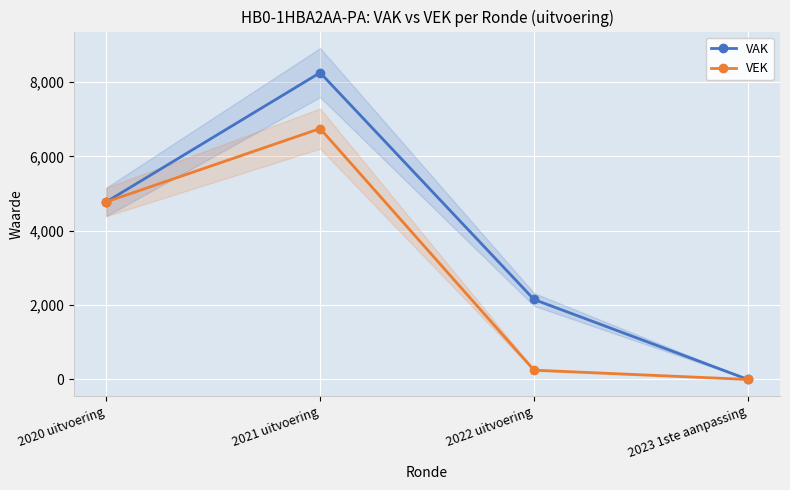

Does the chart display data point markers on the line(s)?

Yes